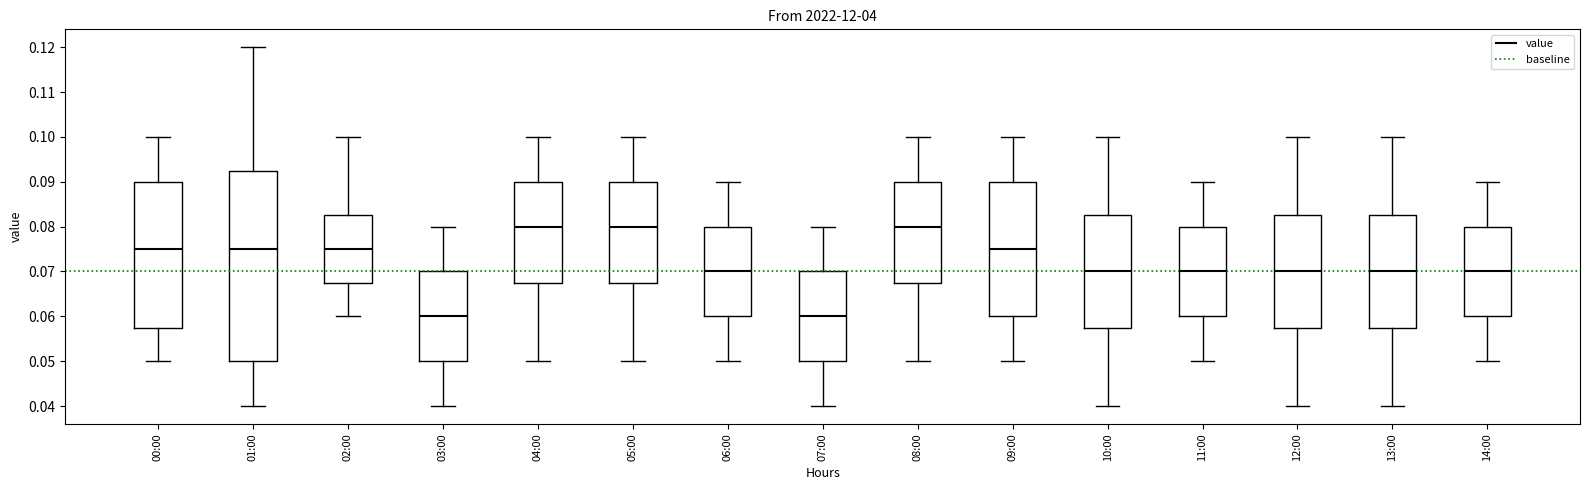

Reading left to right, transcribe this box plot: for each box, give where its median line is, the range the box spans, and where its two whiskers end, as read against the y-axis. The values are not printed on the chart, so give them approximately, as read against the axis.

00:00: median 0.075, box 0.058 to 0.090, whiskers 0.050 to 0.100
01:00: median 0.075, box 0.050 to 0.093, whiskers 0.040 to 0.120
02:00: median 0.075, box 0.068 to 0.083, whiskers 0.060 to 0.100
03:00: median 0.060, box 0.050 to 0.070, whiskers 0.040 to 0.080
04:00: median 0.080, box 0.068 to 0.090, whiskers 0.050 to 0.100
05:00: median 0.080, box 0.068 to 0.090, whiskers 0.050 to 0.100
06:00: median 0.070, box 0.060 to 0.080, whiskers 0.050 to 0.090
07:00: median 0.060, box 0.050 to 0.070, whiskers 0.040 to 0.080
08:00: median 0.080, box 0.068 to 0.090, whiskers 0.050 to 0.100
09:00: median 0.075, box 0.060 to 0.090, whiskers 0.050 to 0.100
10:00: median 0.070, box 0.058 to 0.083, whiskers 0.040 to 0.100
11:00: median 0.070, box 0.060 to 0.080, whiskers 0.050 to 0.090
12:00: median 0.070, box 0.058 to 0.083, whiskers 0.040 to 0.100
13:00: median 0.070, box 0.058 to 0.083, whiskers 0.040 to 0.100
14:00: median 0.070, box 0.060 to 0.080, whiskers 0.050 to 0.090